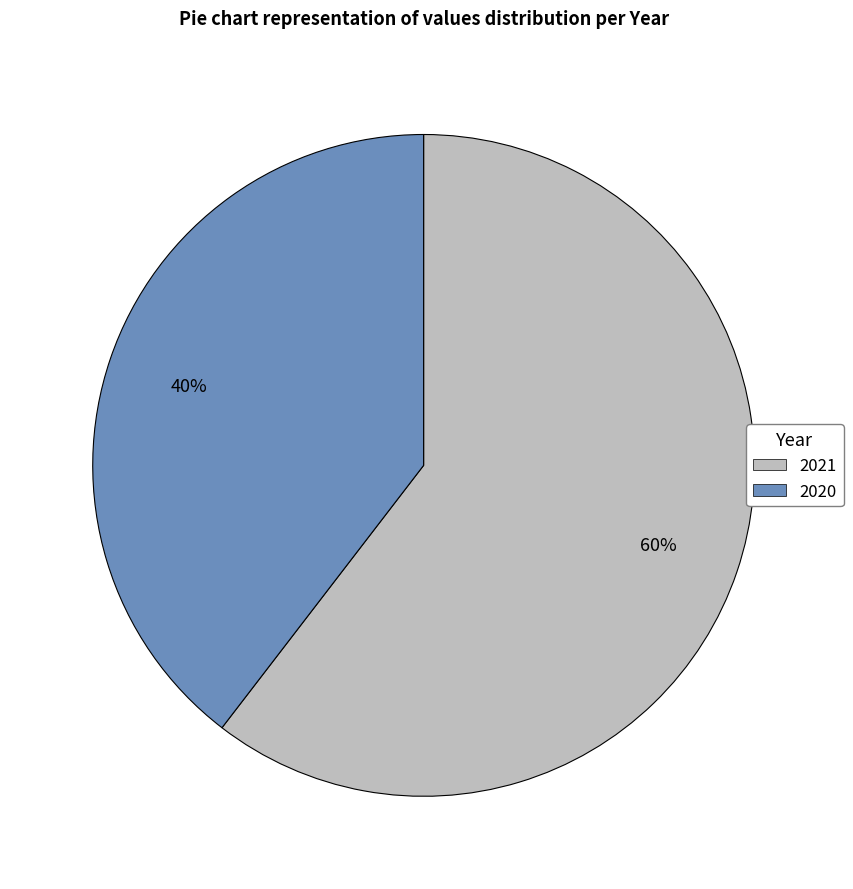

Between 2021 and 2020, which is larger?

2021